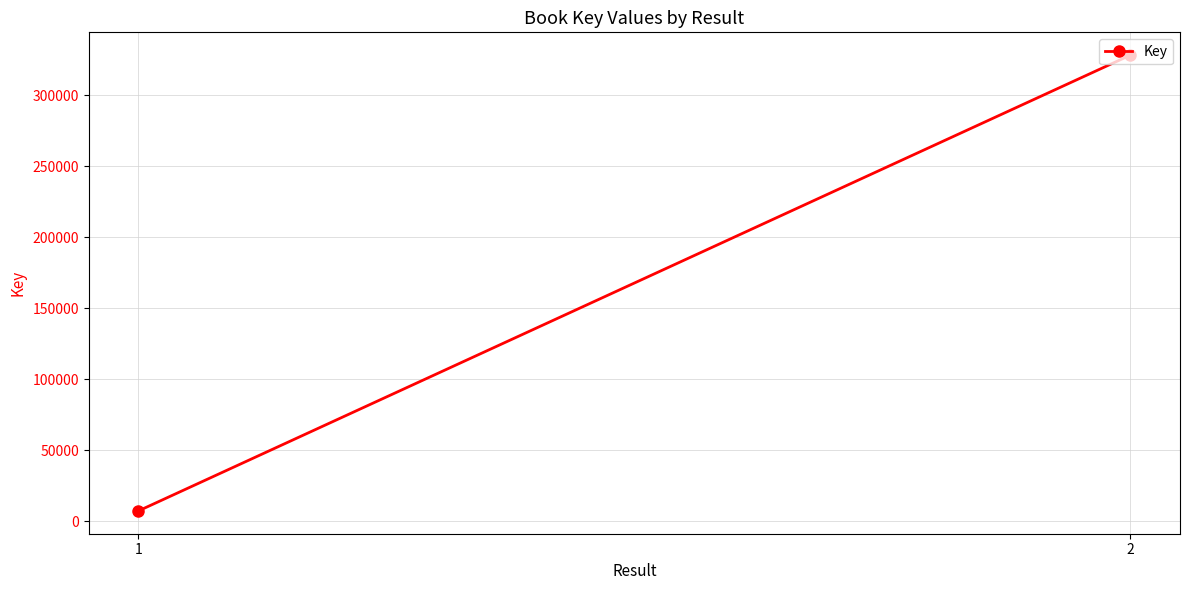

What is the difference between the maximum and minimum values?

320897